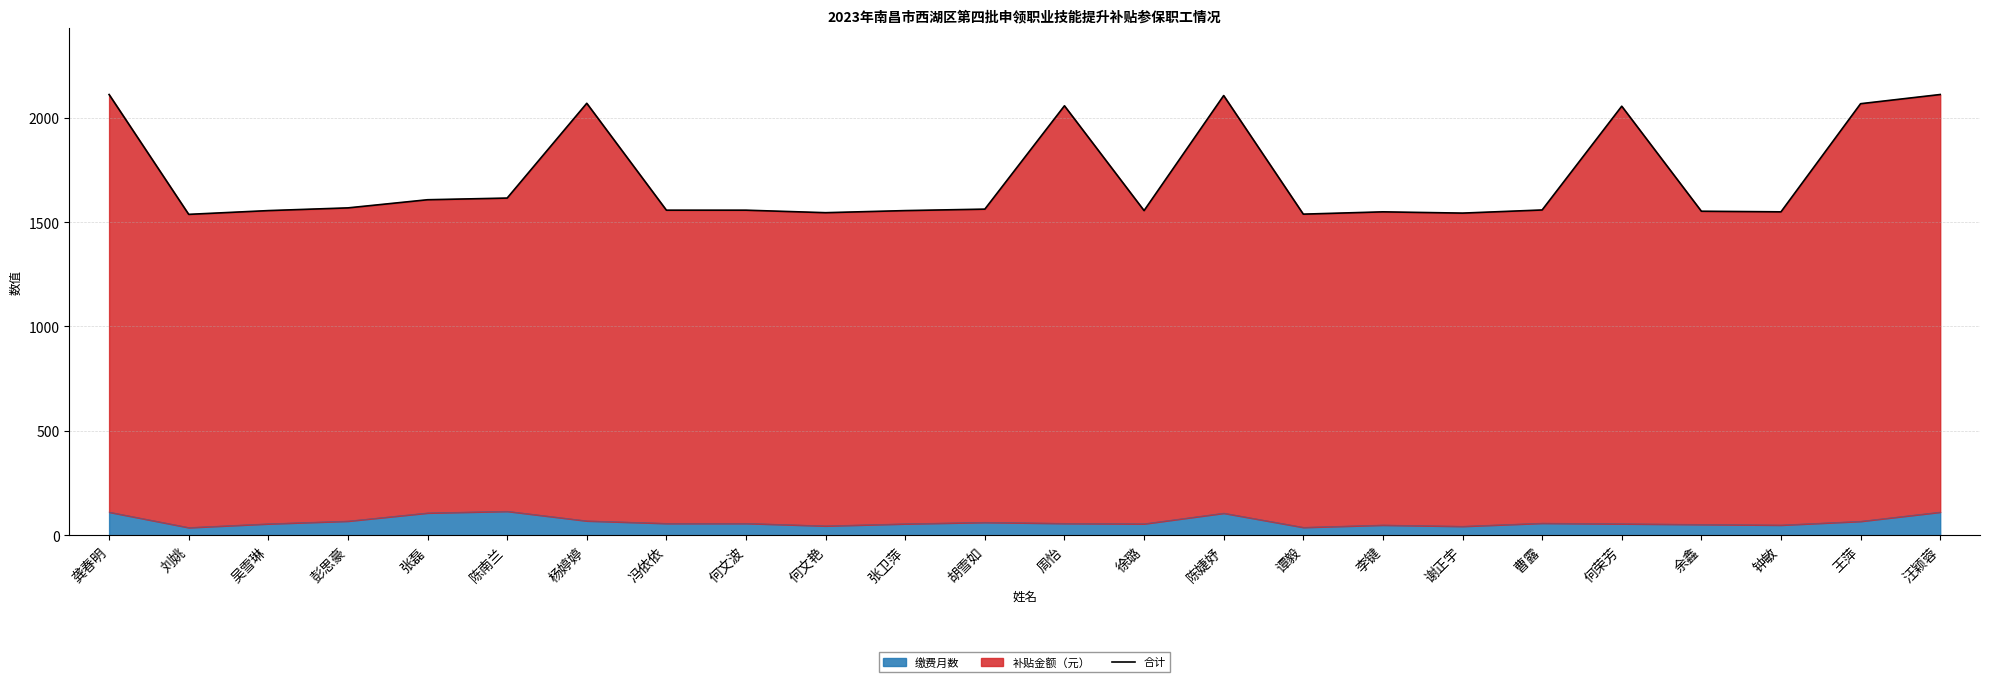

What position from the left is 何文波?

9